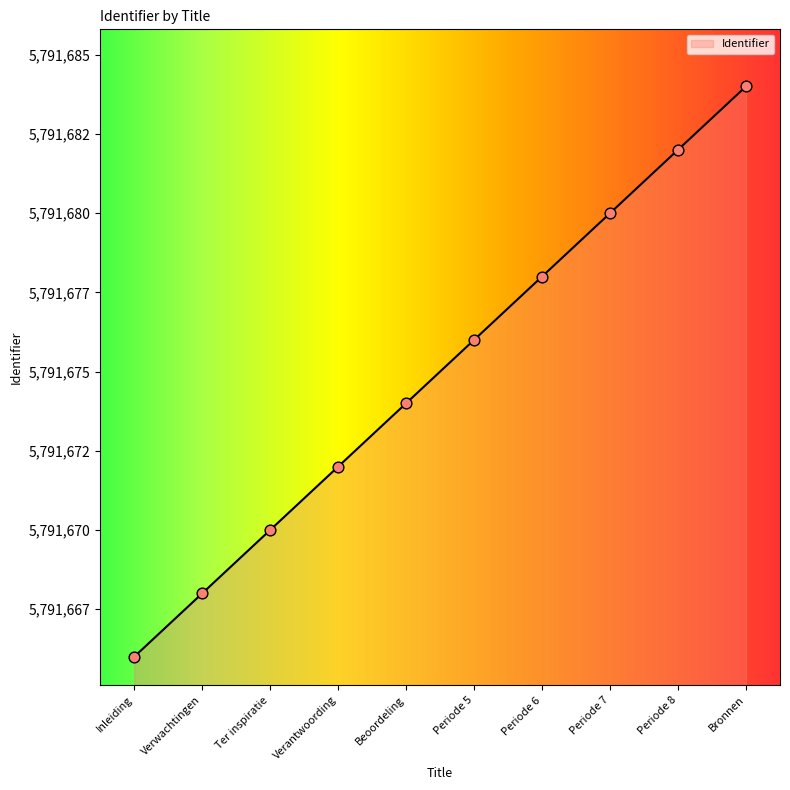

What is the change in value from Inleiding to Verantwoording?

+6